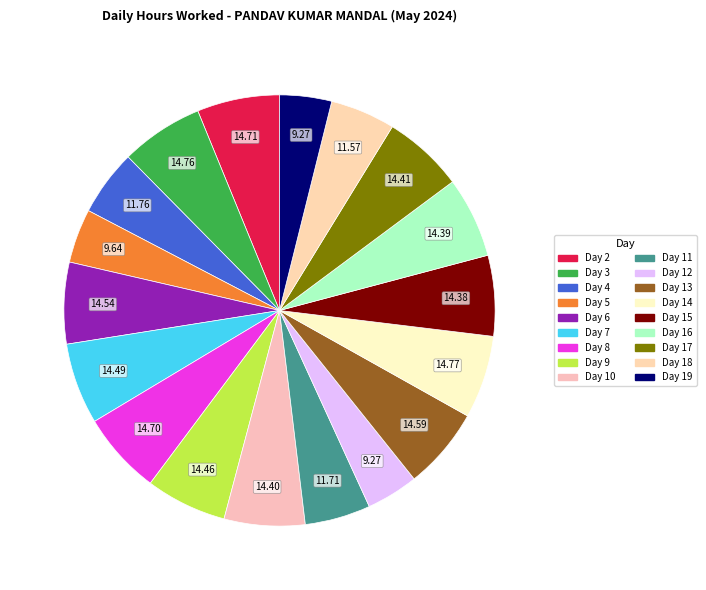

Count the number of slices in the pie.

18